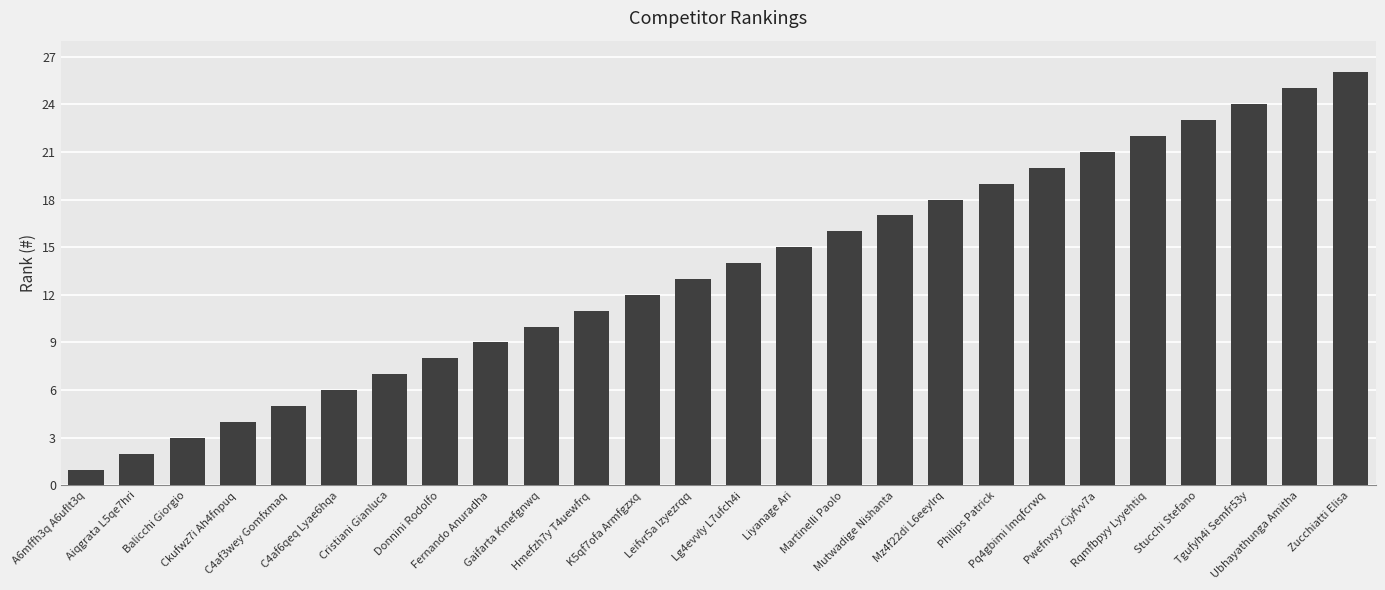

Between Pwefnvyy Cjyfvv7a and Martinelli Paolo, which is larger?

Pwefnvyy Cjyfvv7a